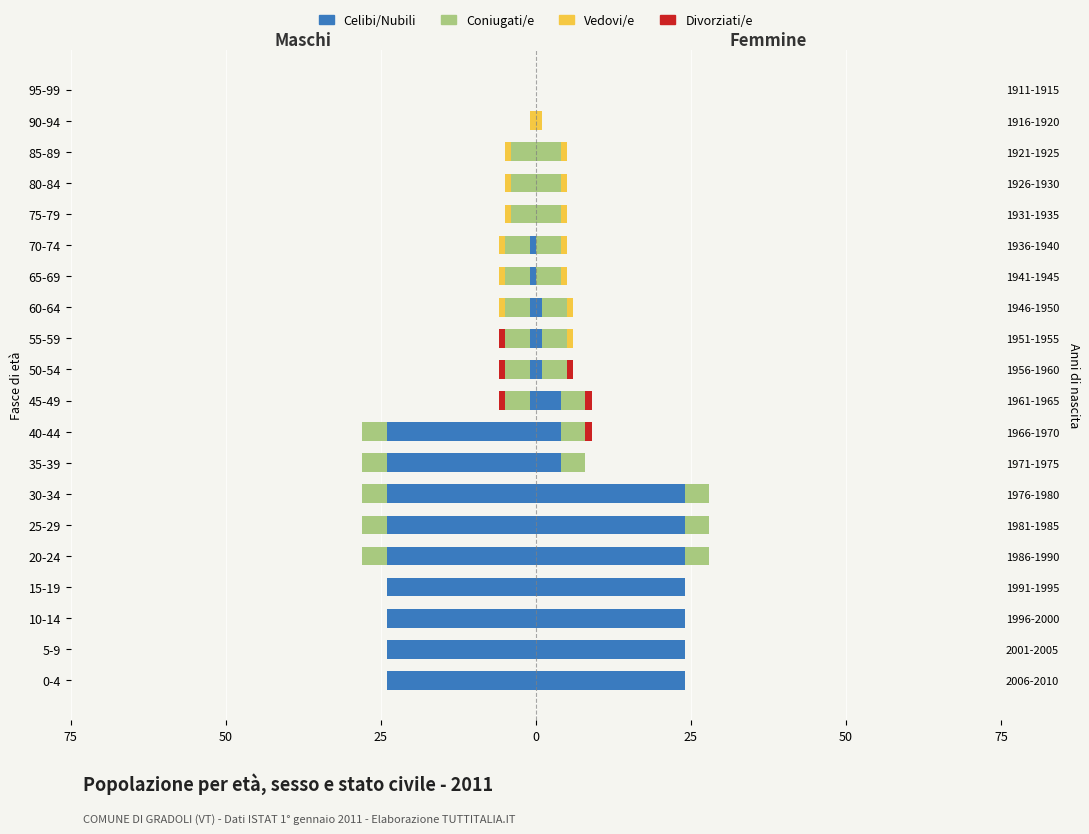

What is the value of the Divorziati/e bar at the 11th from the left?

-1